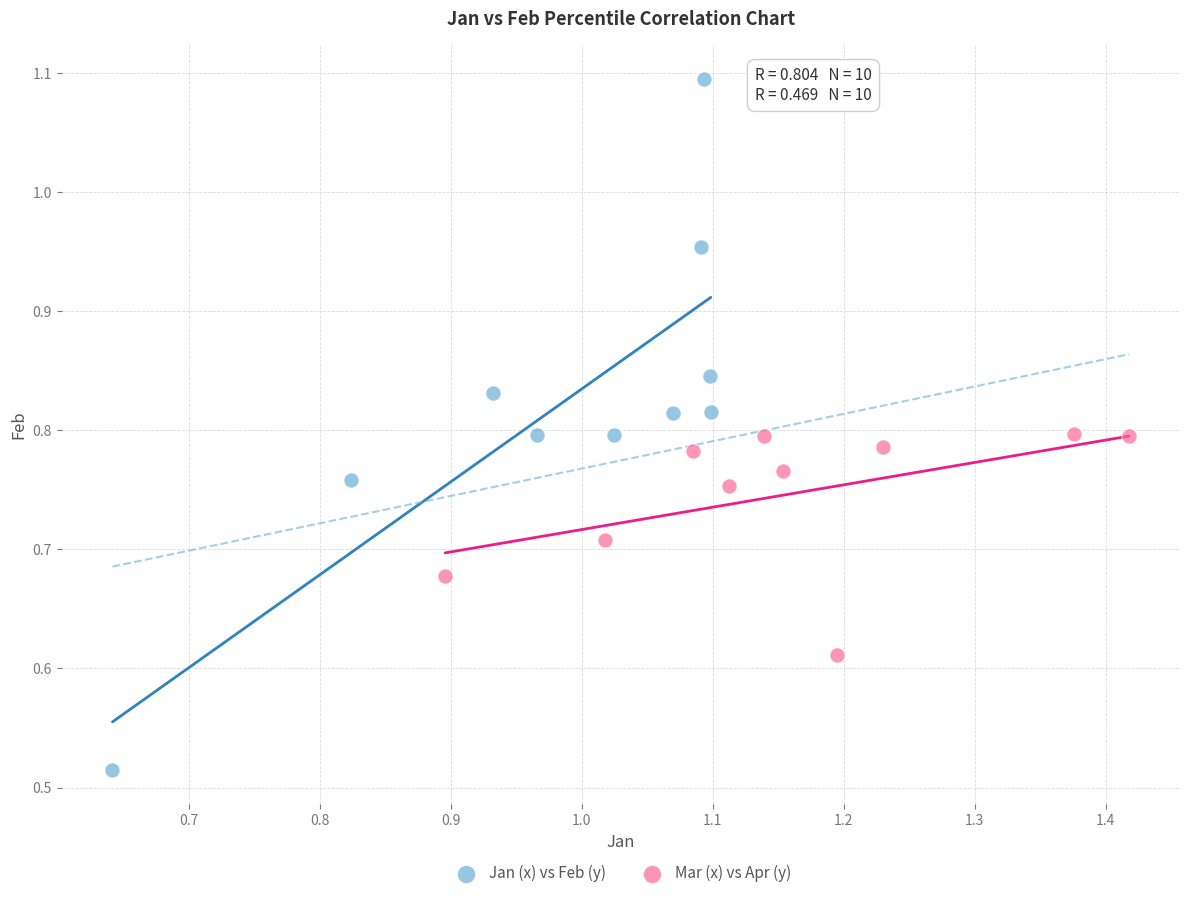

Which series contains the highest Y value?

Jan (x) vs Feb (y)